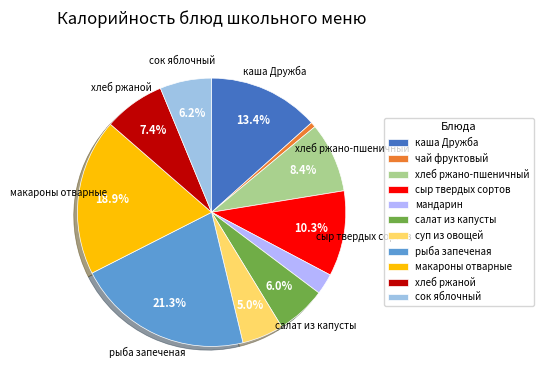

How many slices are in this pie chart?

11